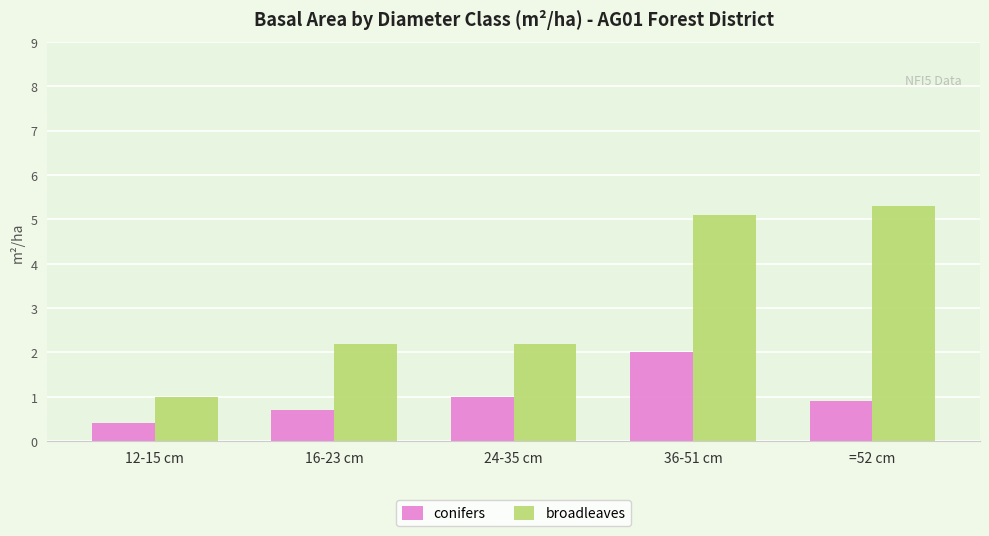

Is it true that broadleaves equals 2.2 at 24-35 cm?

True